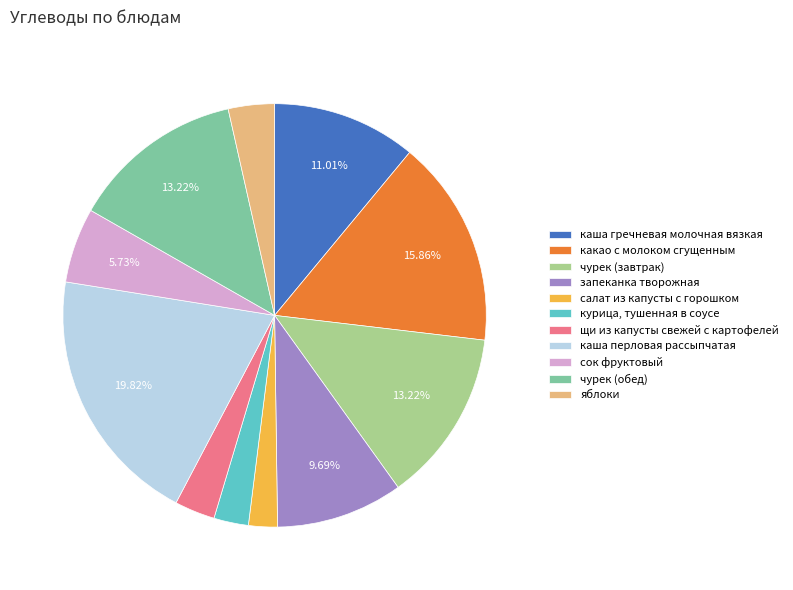

Which category has the biggest portion of the pie?

каша перловая рассыпчатая